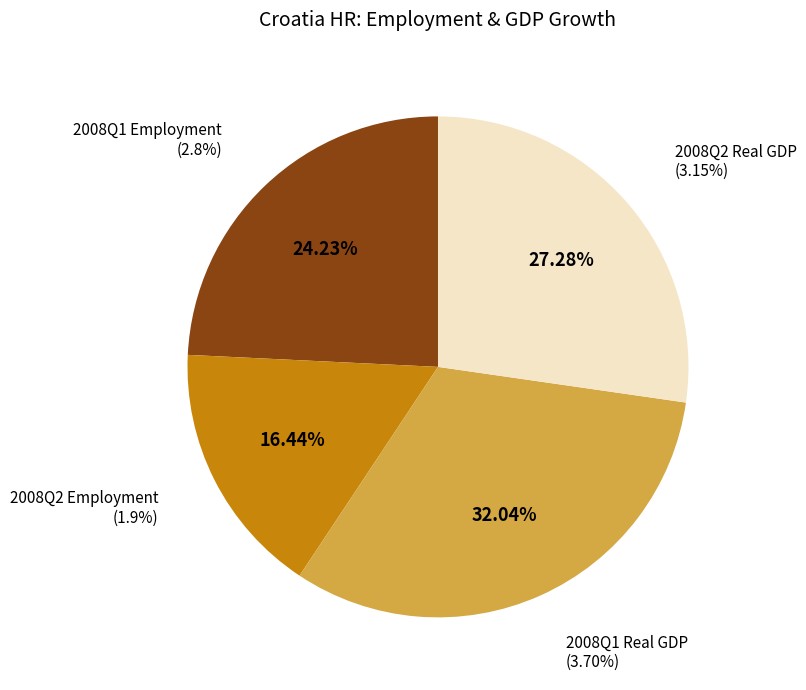

The 2008Q2 Employment slice represents 7% of the pie. True or false?

False